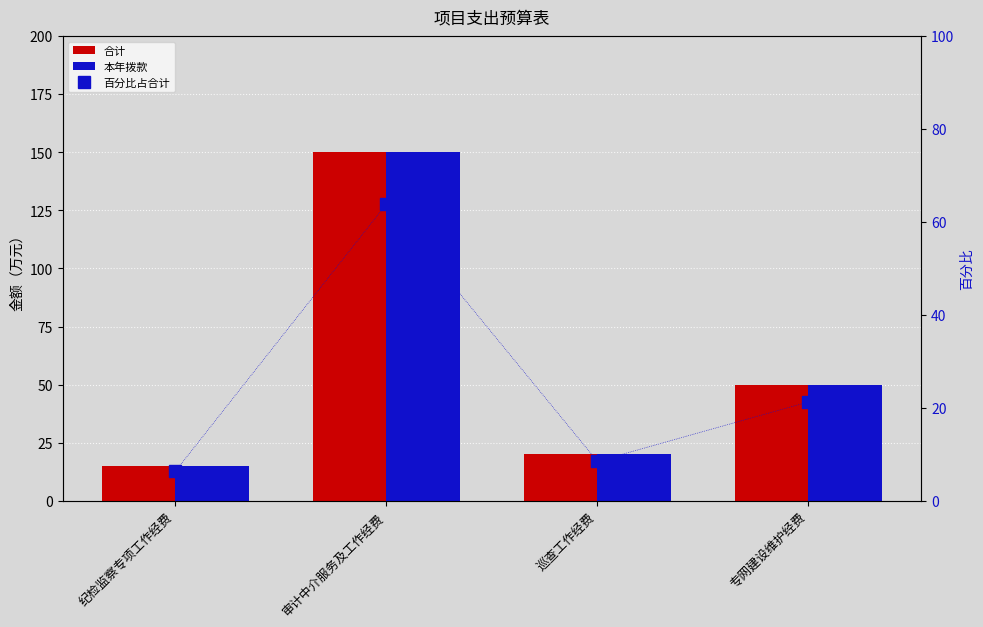

Rank the categories by 本年拨款 value from lowest to highest.

纪检监察专项工作经费, 巡查工作经费, 专网建设维护经费, 审计中介服务及工作经费